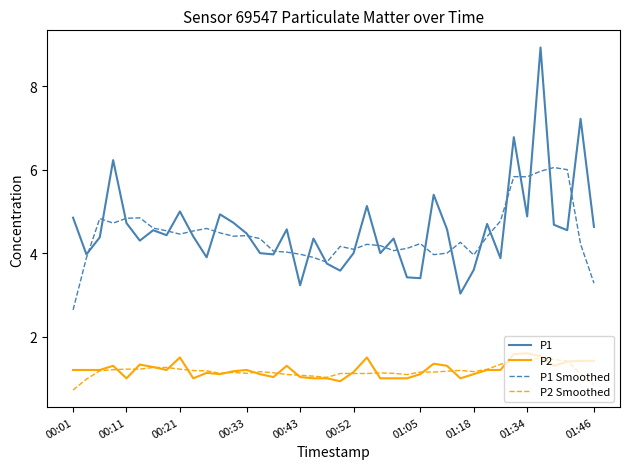

What is the maximum value shown in the chart?

8.9